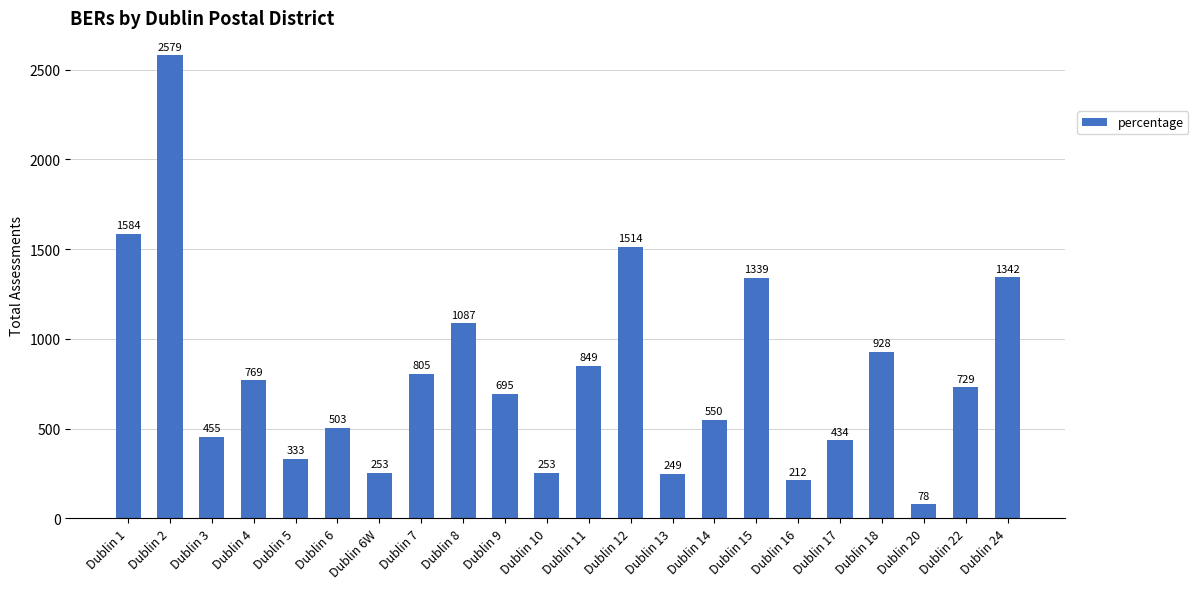

The chart shows a value of 455 at Dublin 3. True or false?

True